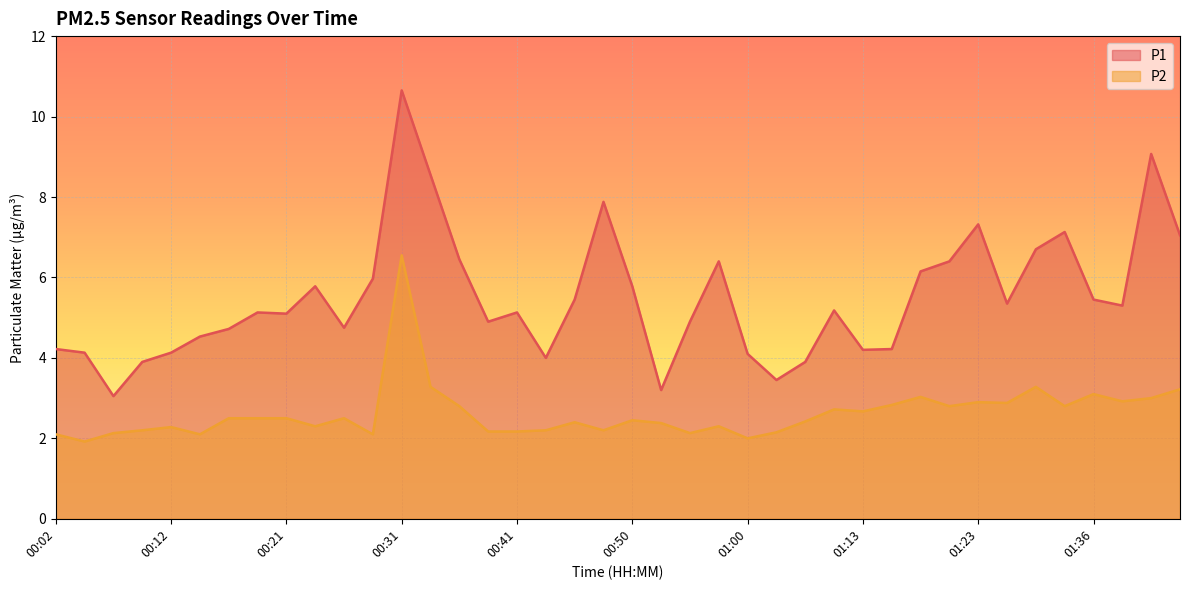

What is the minimum value shown in the chart?

1.9